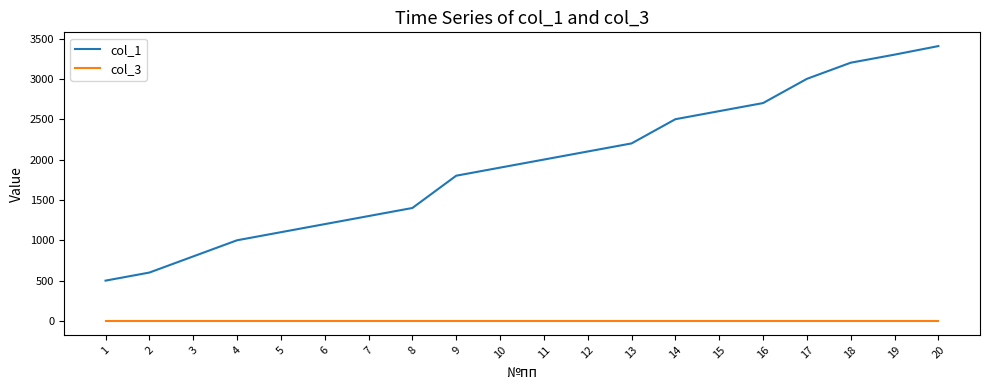

What is the total value across all series at 18?

3202